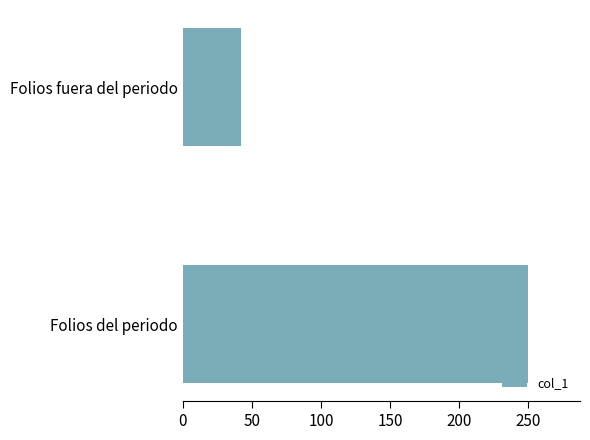

Rank the categories by value from highest to lowest.

Folios del periodo, Folios fuera del periodo